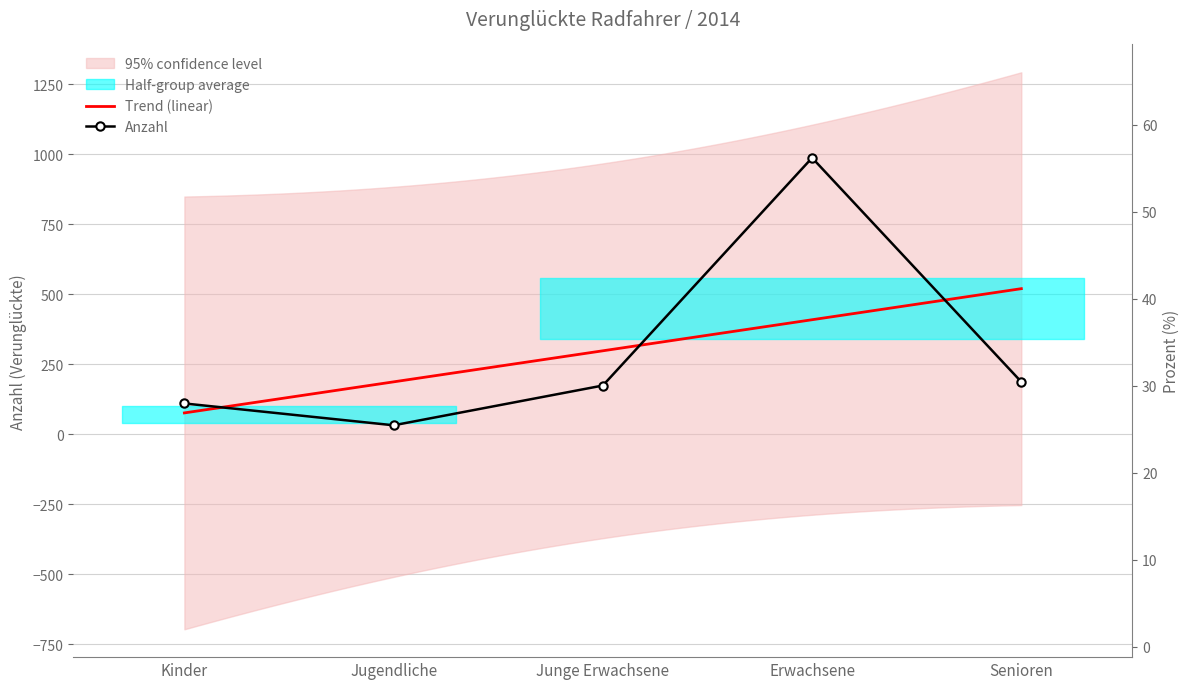

What is the value of the Prozent point at the 3rd from the left?

12